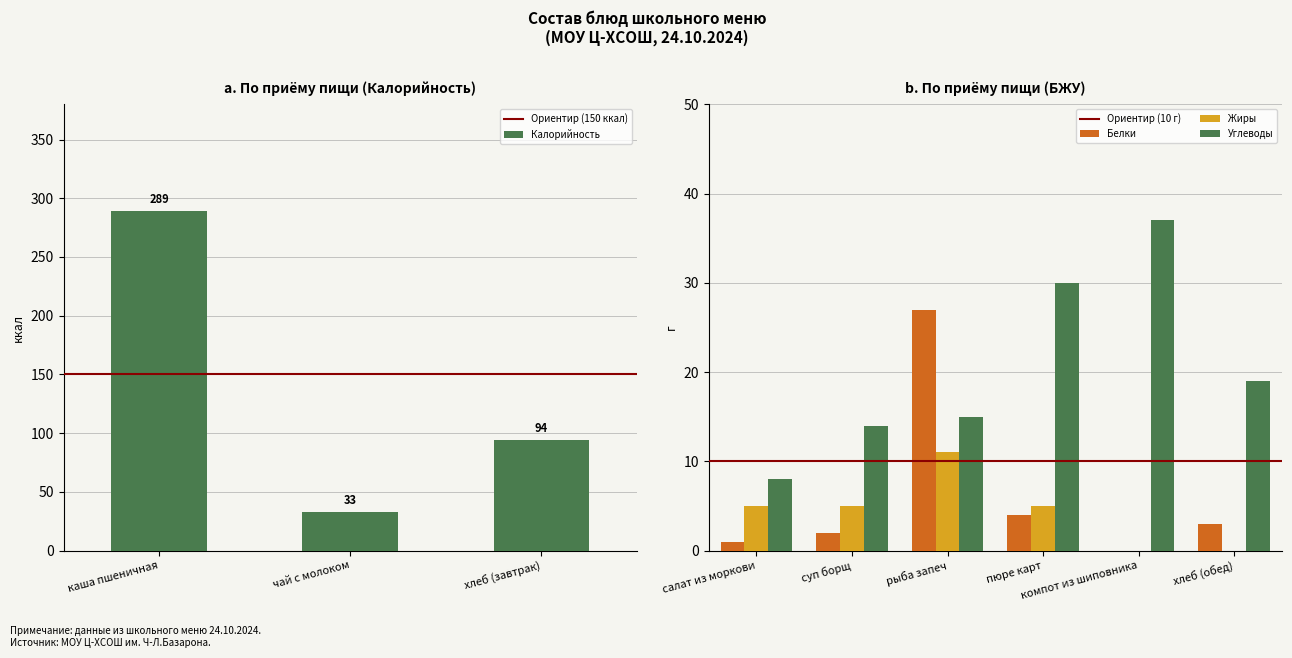

What is the sum of all Калорийность values?

416